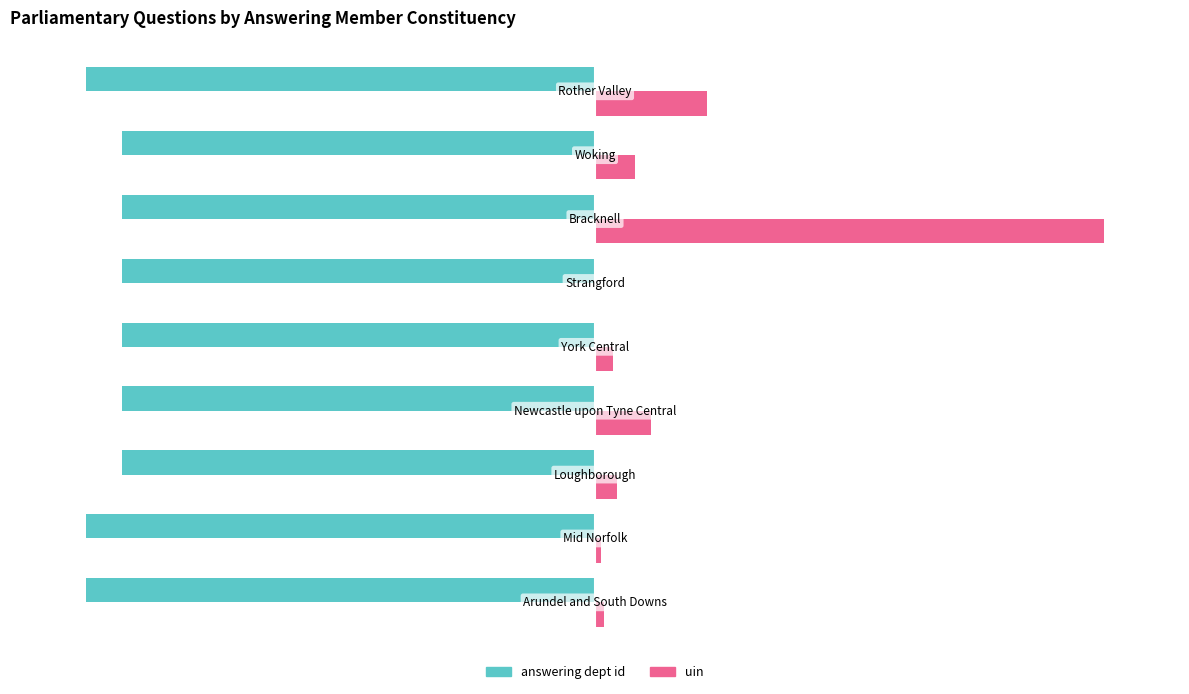

Reading right to left, transcribe all the data shown in this chart.

answering dept id: -100.0	-93.1	-93.1	-93.1	-93.1	-93.1	-93.1	-100.0	-100.0
uin: 22.0	7.9	100.0	0.0	3.4	11.0	4.3	1.1	1.8